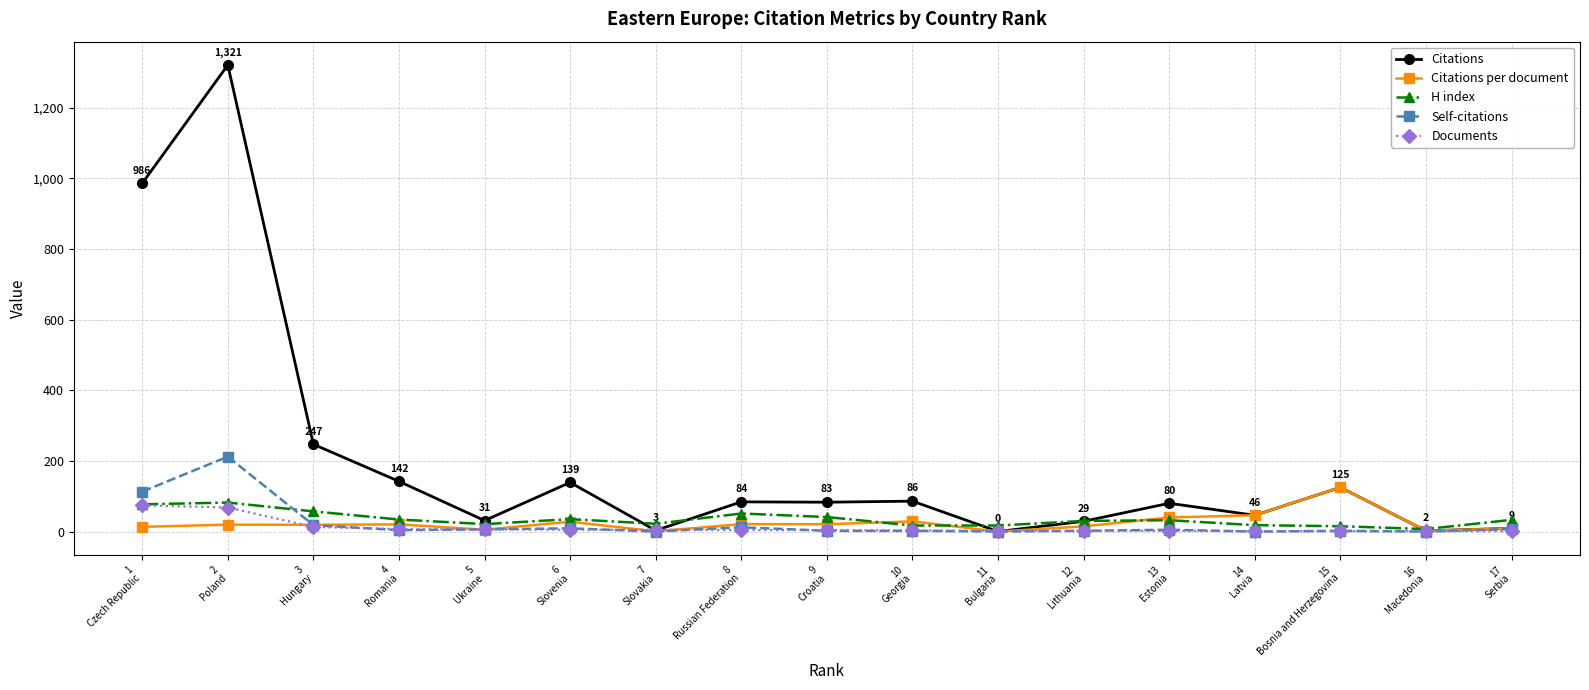

What is the difference between the Citations values at 15
Bosnia and Herzegovina and 4
Romania?

17.0